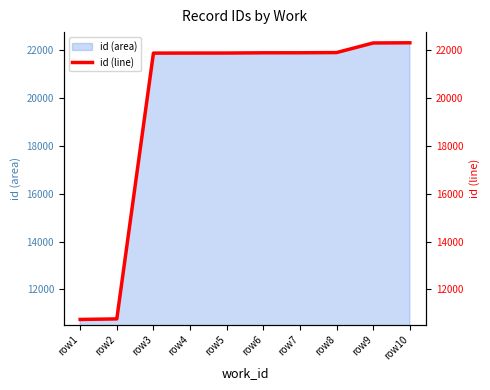

What is the difference between the values at row1 and row4?

11144